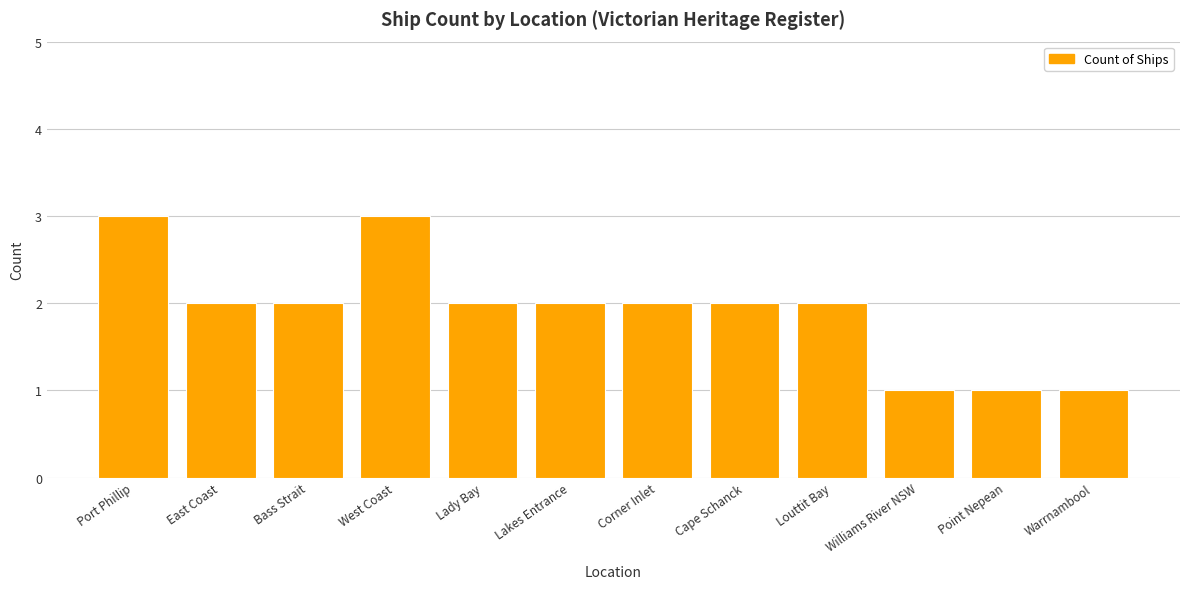

What is the difference between the maximum and minimum values?

2